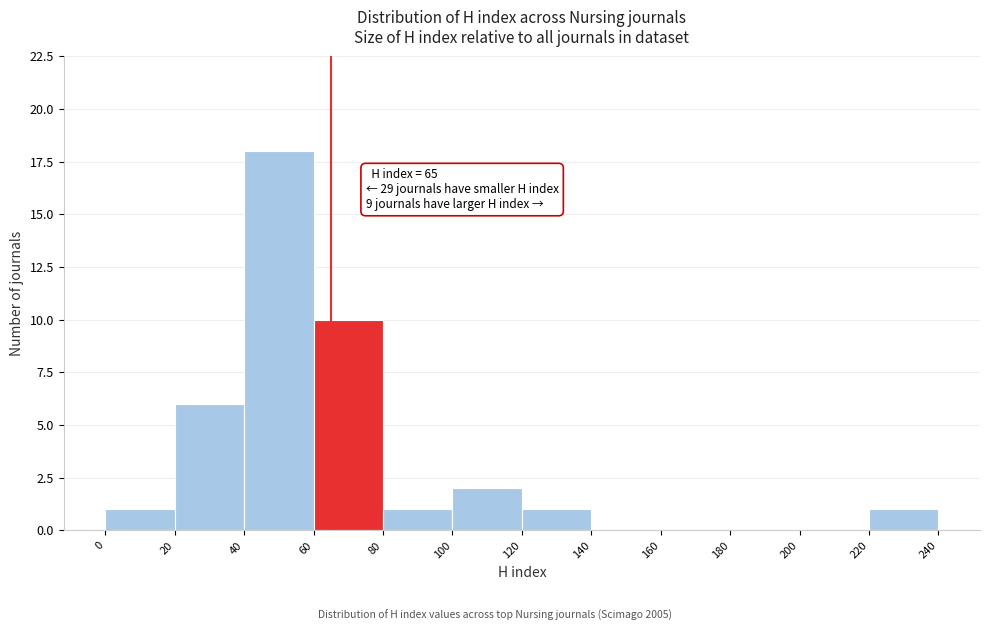

Which range on the x-axis has the tallest bar?

40 to 60